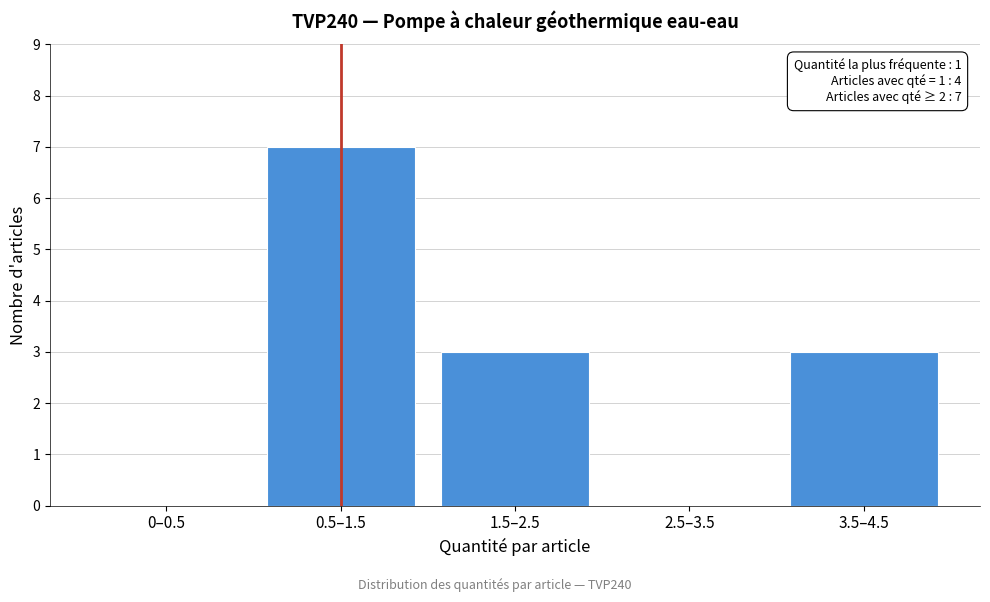

Reading right to left, extract all data points from this chart.

3.5–4.5=3	2.5–3.5=0	1.5–2.5=3	0.5–1.5=7	0–0.5=0